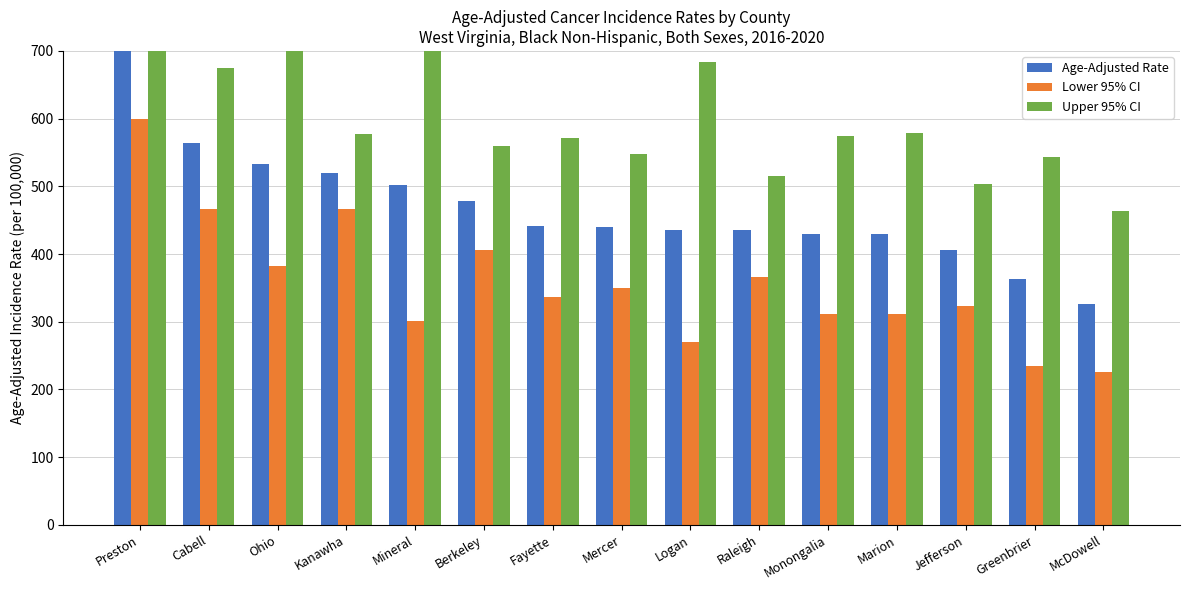

At which label does Lower 95% CI reach its peak?

Preston